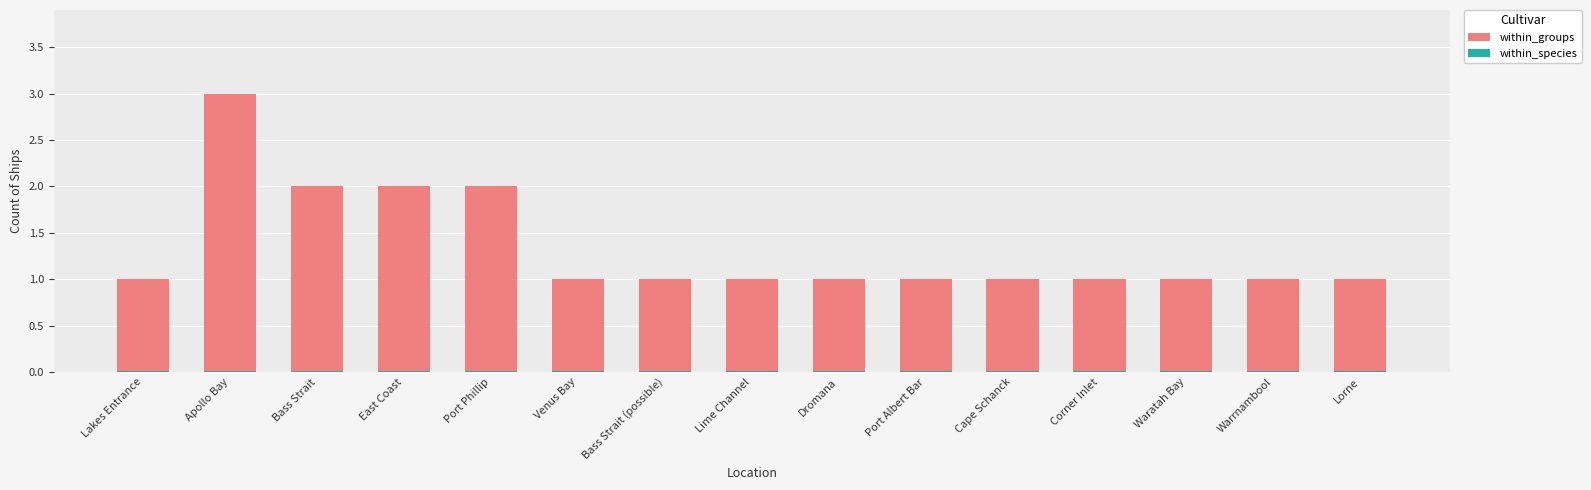

What is the label of the 11th bar from the left?

Cape Schanck